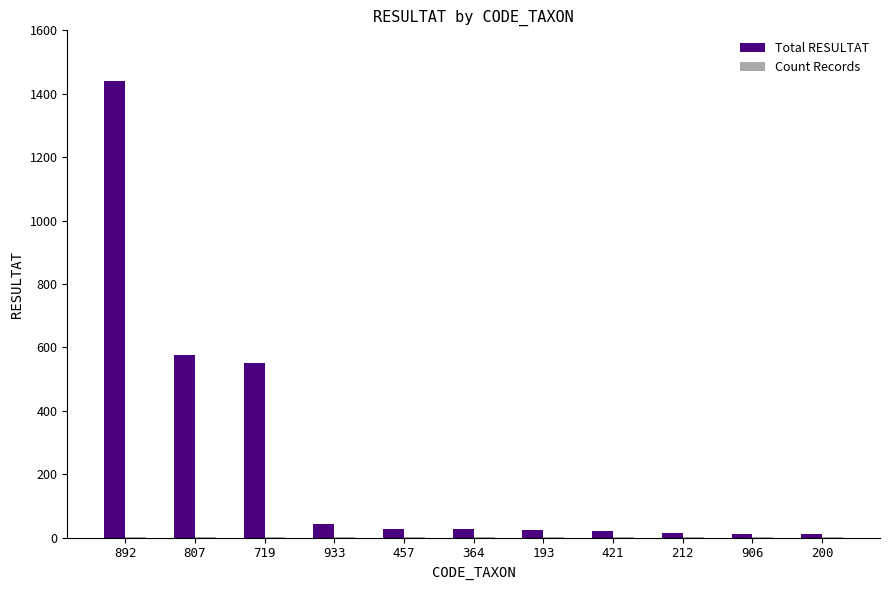

What is the sum of all Total RESULTAT values?

2750